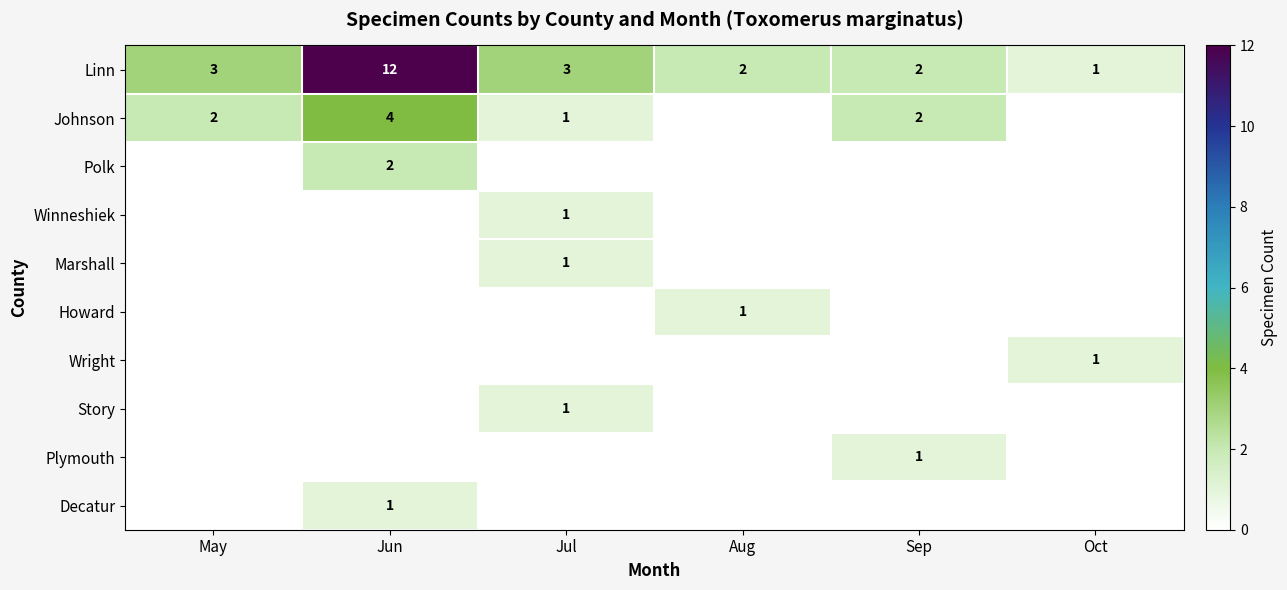

The Johnson series shows 4 at Jun. True or false?

True